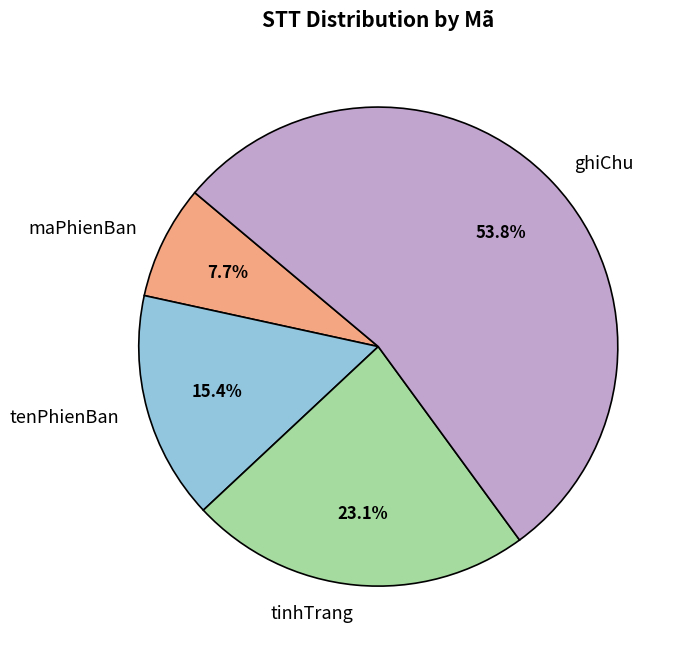

Which slice represents more than half of the pie?

ghiChu